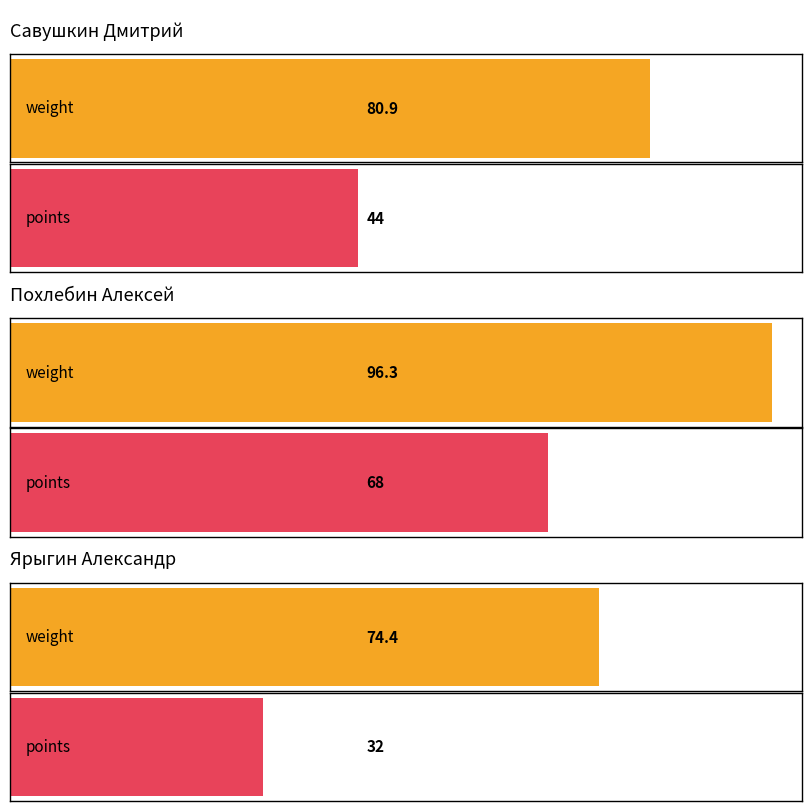

How many values in the points series exceed 44?

1